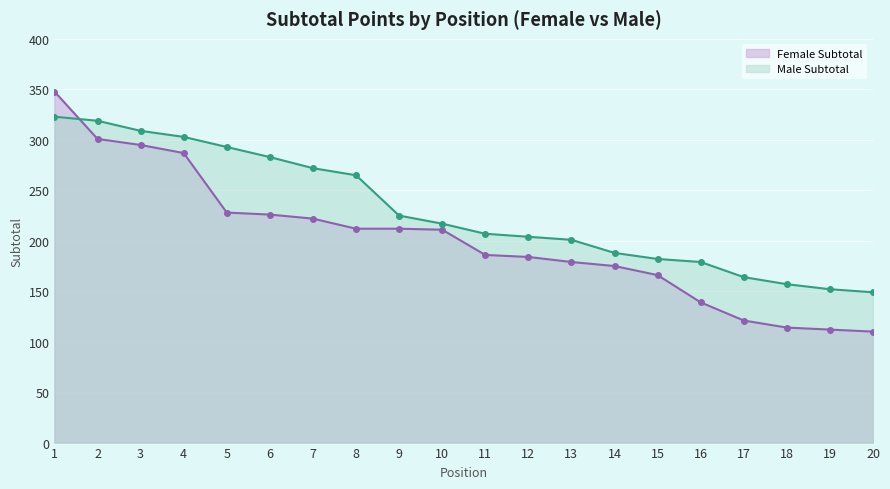

What are all the series names shown in the legend?

Female Subtotal, Male Subtotal